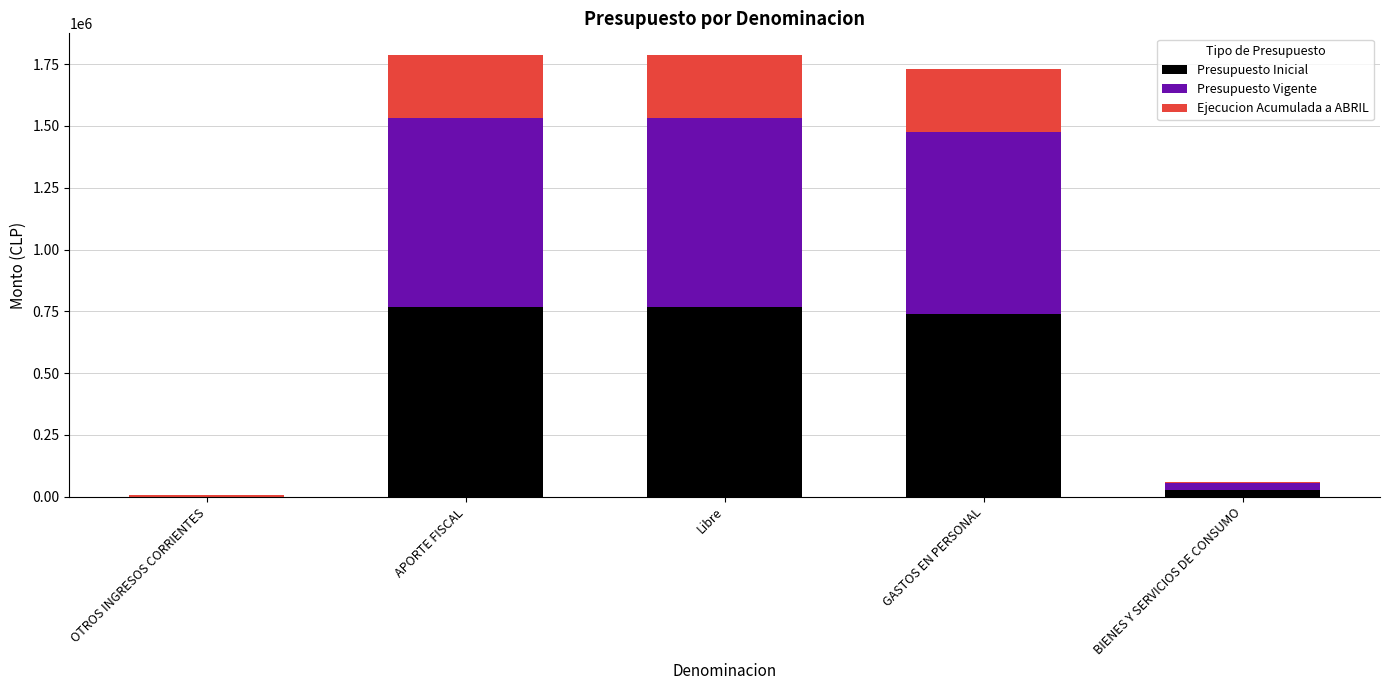

How many positive values does the Presupuesto Inicial series have?

4